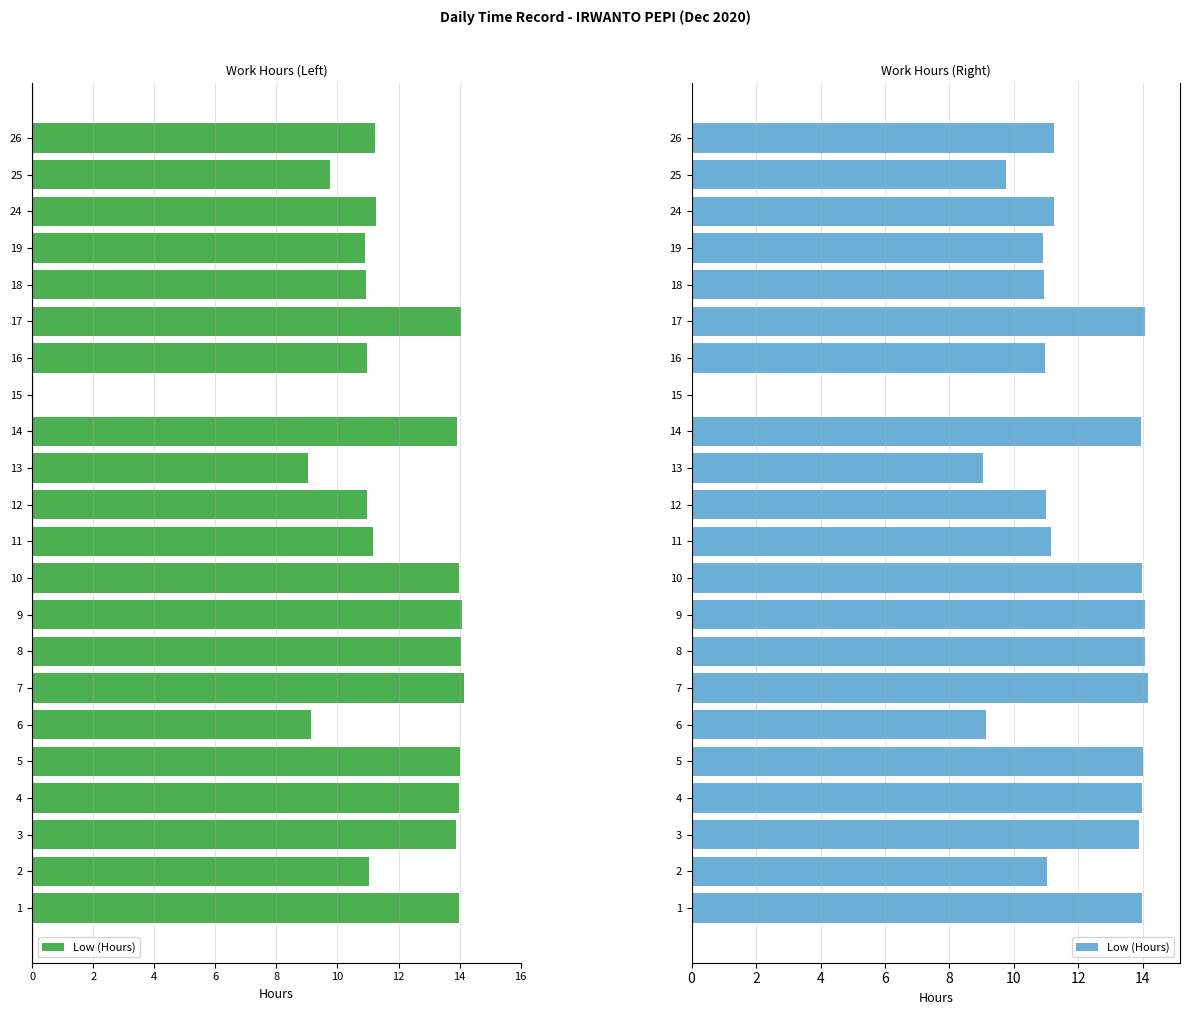

Are the bars horizontal?

Yes